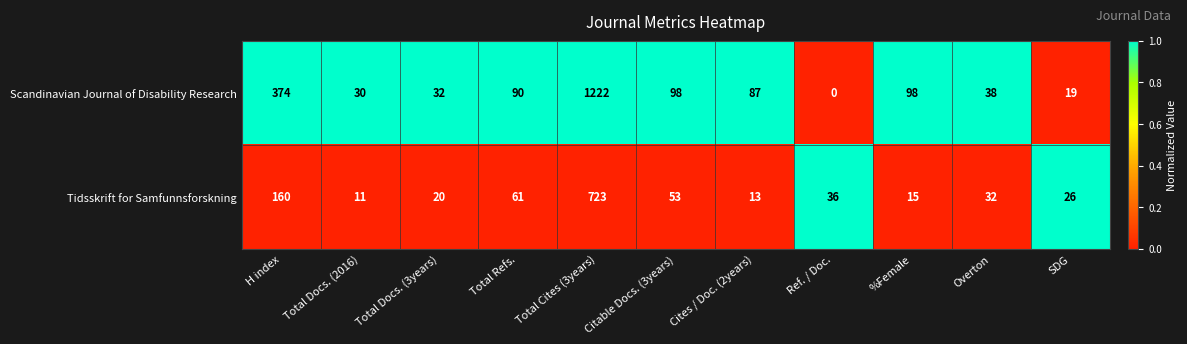

Count the number of categories in the chart.

11